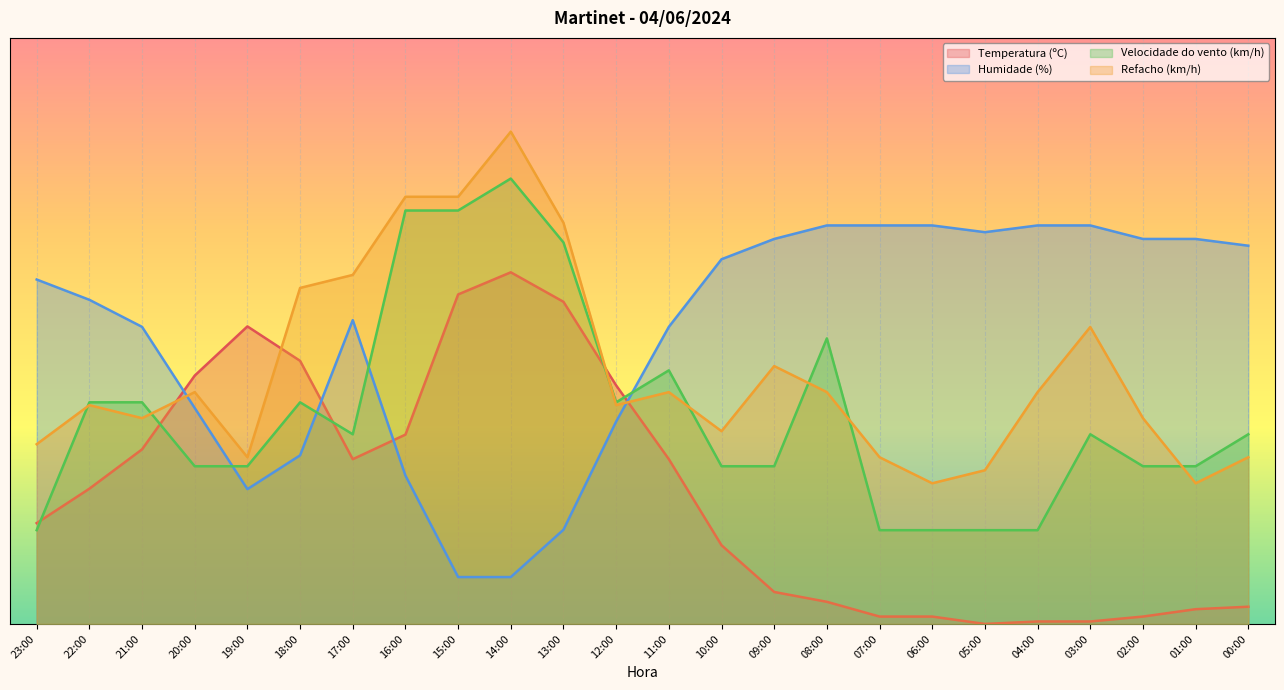

What is the label of the 9th point from the left?

15:00